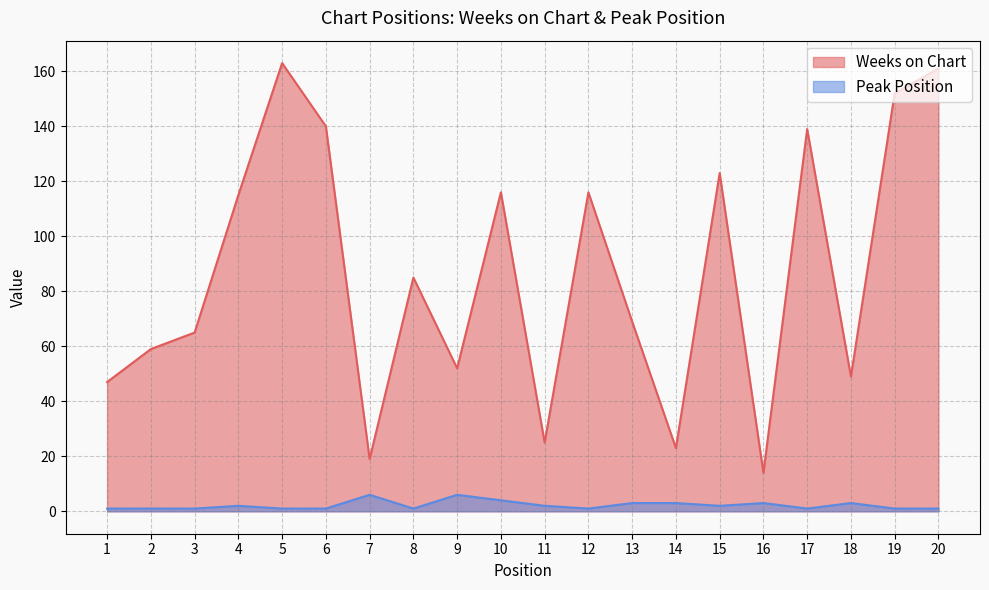

List the labels in order of Peak Position value, largest first.

7, 9, 10, 13, 14, 16, 18, 4, 11, 15, 1, 2, 3, 5, 6, 8, 12, 17, 19, 20